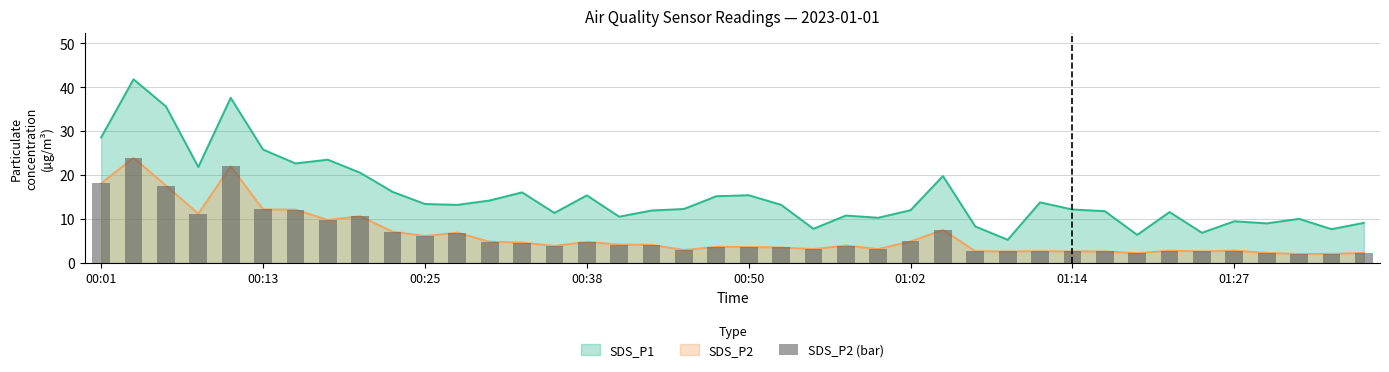

Which has a higher value, 16 or 15?

15